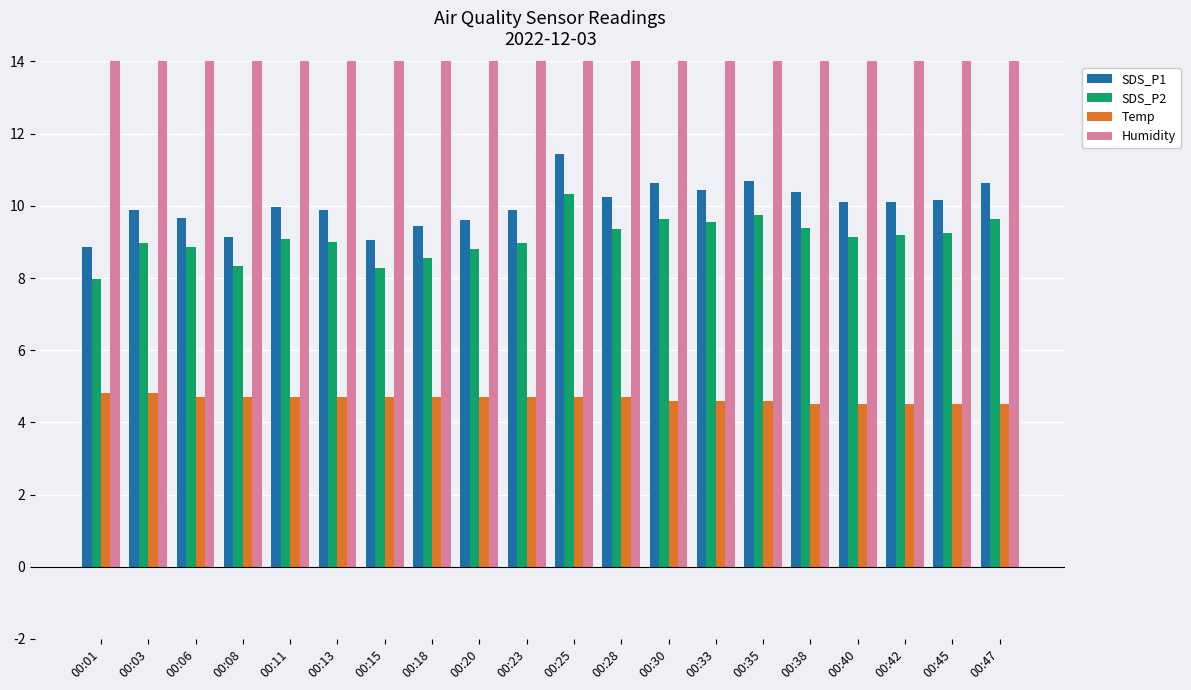

Reading left to right, transcribe all the data shown in this chart.

SDS_P1: 8.8	9.9	9.7	9.1	10.0	9.9	9.1	9.4	9.6	9.9	11.4	10.2	10.6	10.4	10.7	10.4	10.1	10.1	10.2	10.6
SDS_P2: 8.0	9.0	8.8	8.3	9.1	9.0	8.3	8.6	8.8	9.0	10.3	9.3	9.6	9.6	9.8	9.4	9.2	9.2	9.2	9.6
Temp: 4.8	4.8	4.7	4.7	4.7	4.7	4.7	4.7	4.7	4.7	4.7	4.7	4.6	4.6	4.6	4.5	4.5	4.5	4.5	4.5
Humidity: 99.9	99.9	99.9	99.9	99.9	99.9	99.9	99.9	99.9	99.9	99.9	99.9	99.9	99.9	99.9	99.9	99.9	99.9	99.9	99.9